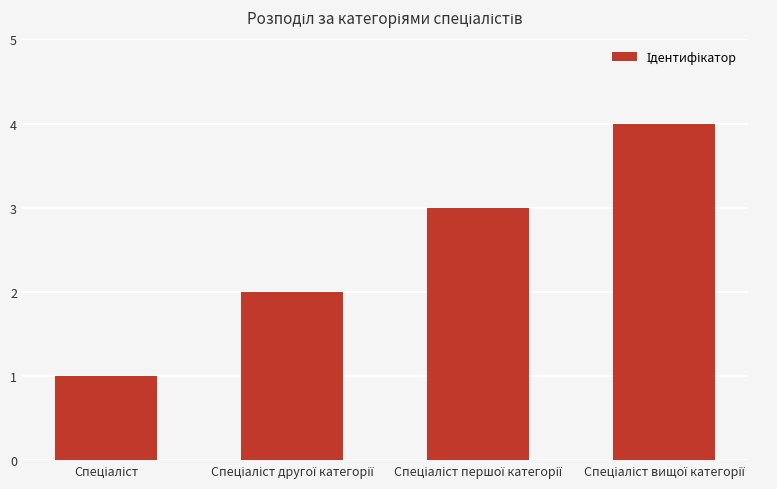

Reading left to right, list all the values displayed in this chart.

1	2	3	4